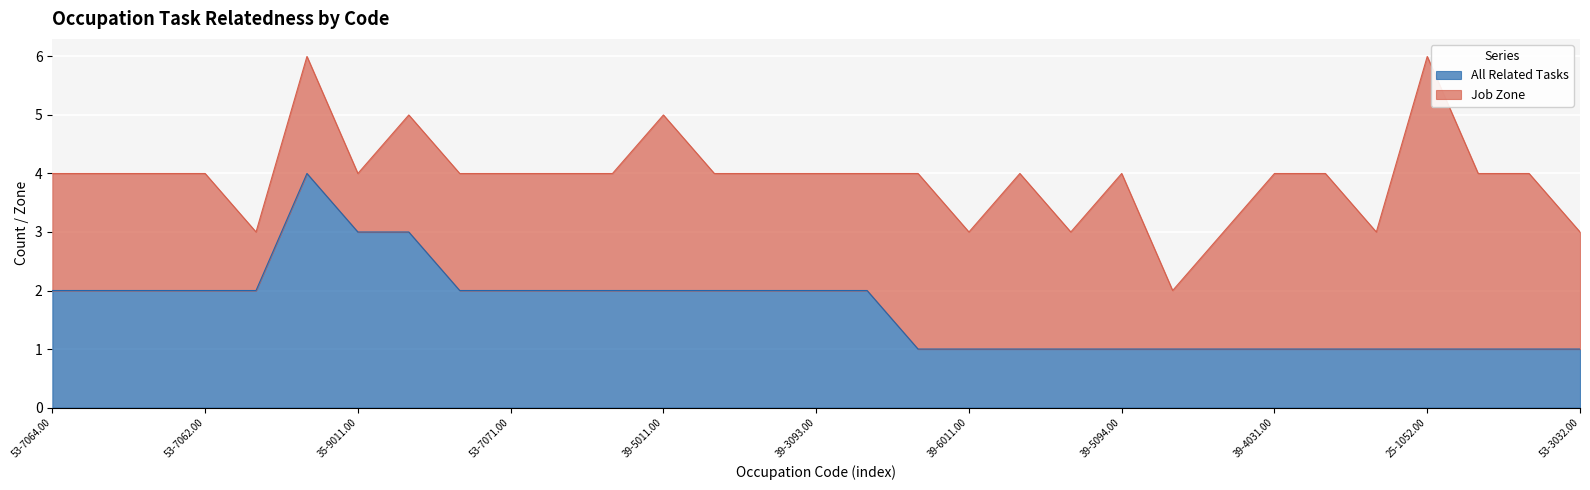

Reading left to right, extract all data points from this chart.

2	2	2	2	2	4	3	3	2	2	2	2	2	2	2	2	2	1	1	1	1	1	1	1	1	1	1	1	1	1	1